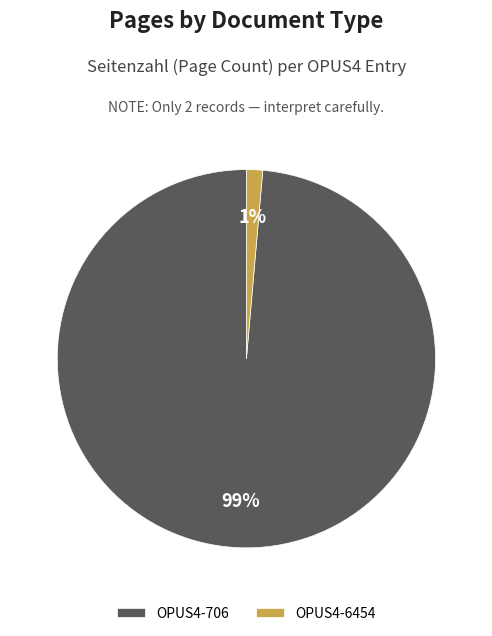

Is it true that OPUS4-706 is 99% of the pie?

True